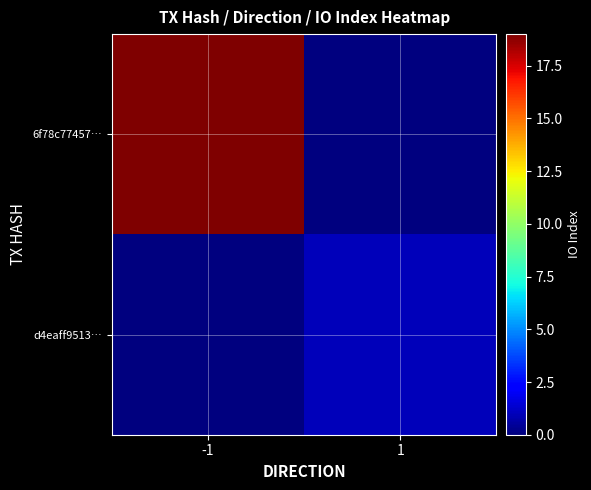

Which has a higher value, -1 or 1?

-1